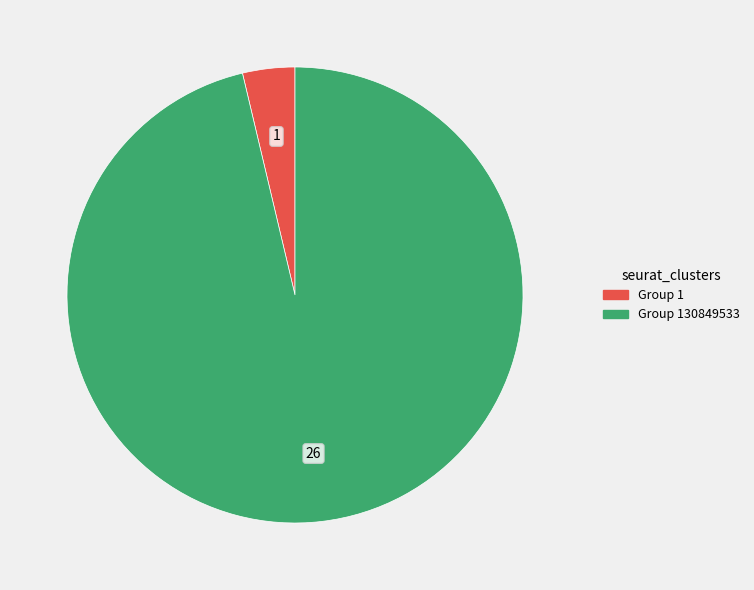

How many segments does this pie chart have?

2